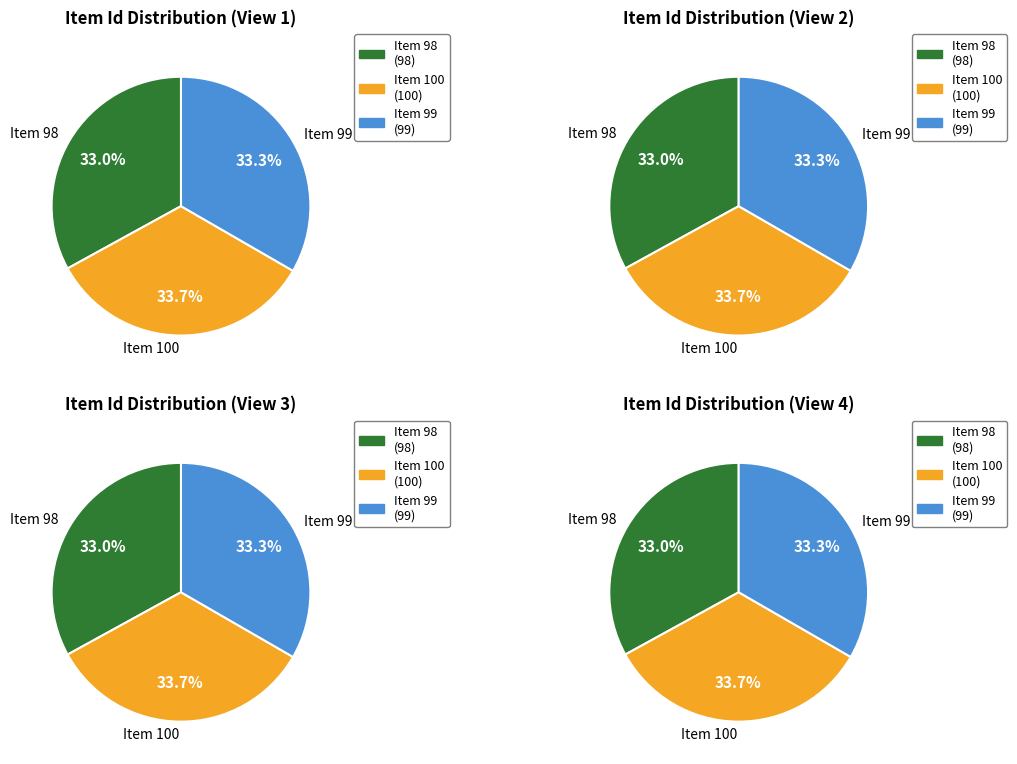

Combined, do Item 100 and Item 98 account for over 50%?

Yes